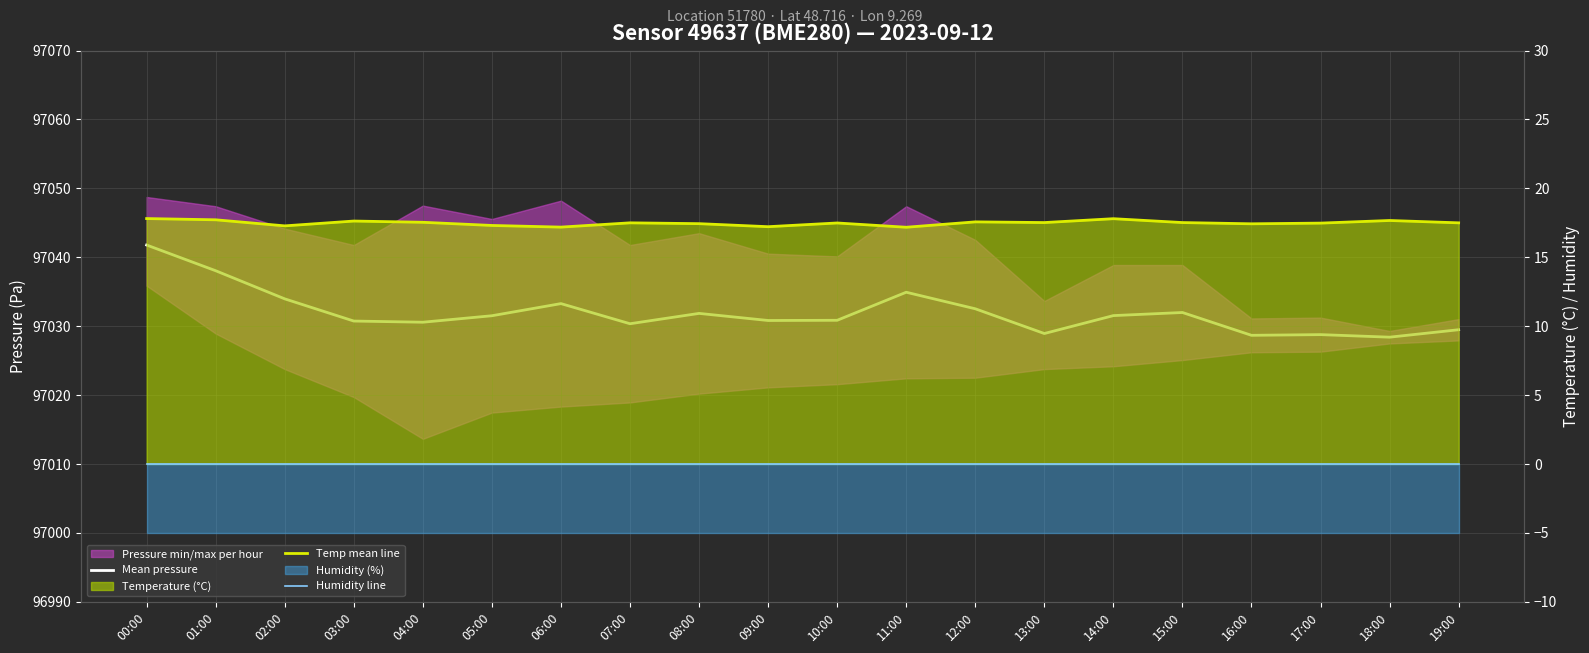

True or false: Mean pressure and Temp mean line intersect in this chart.

False